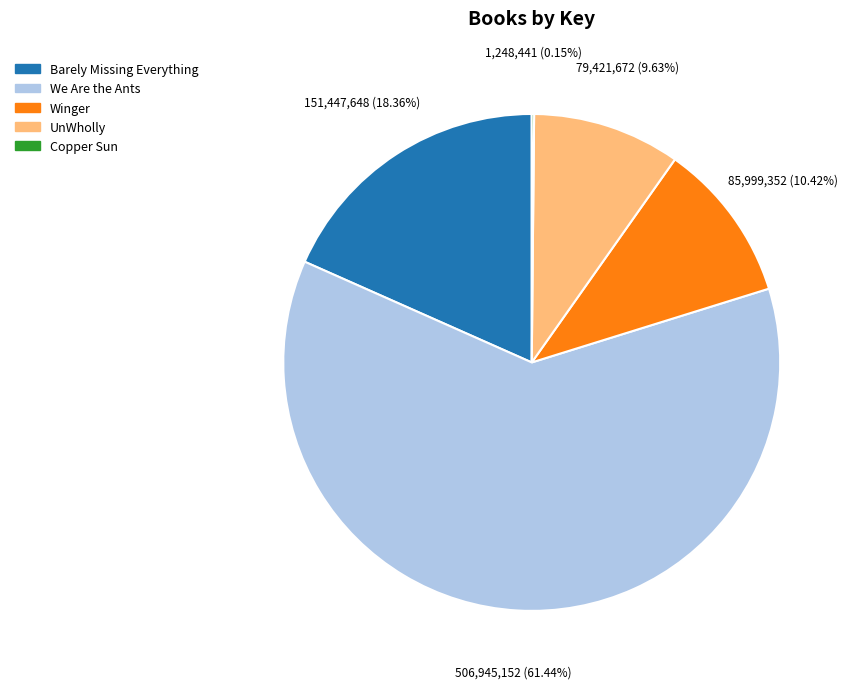

What is the ratio of the value at UnWholly to the value at Barely Missing Everything?

0.5